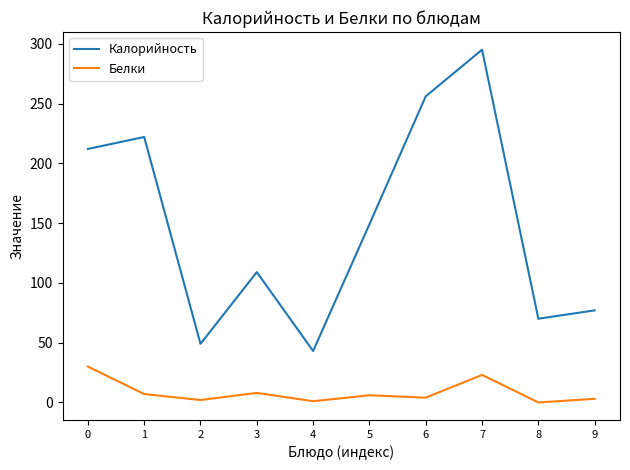

Where is the first local minimum for Белки?

2